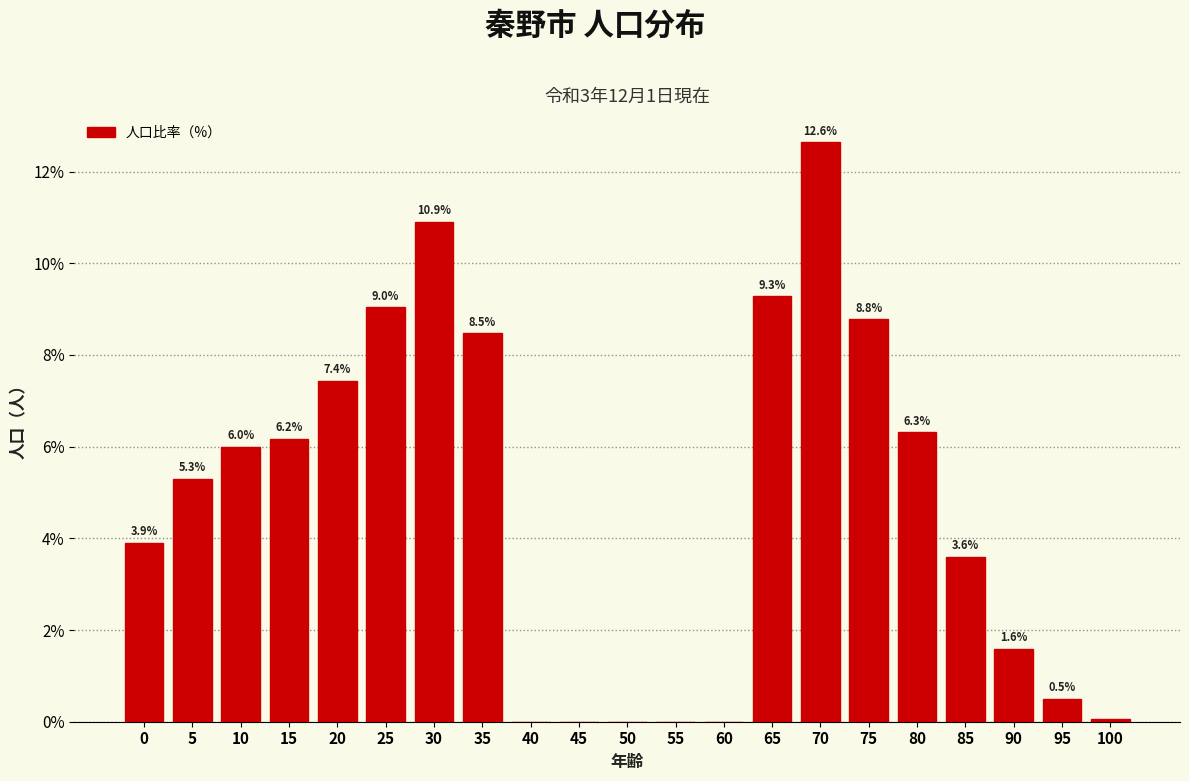

What is the sum of all values?

100.0